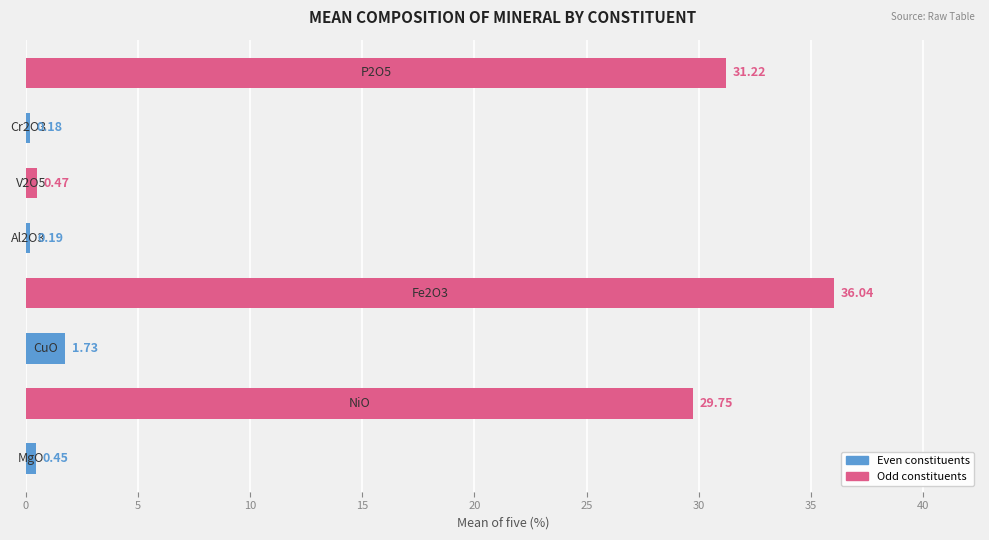

What is the average value?

12.5